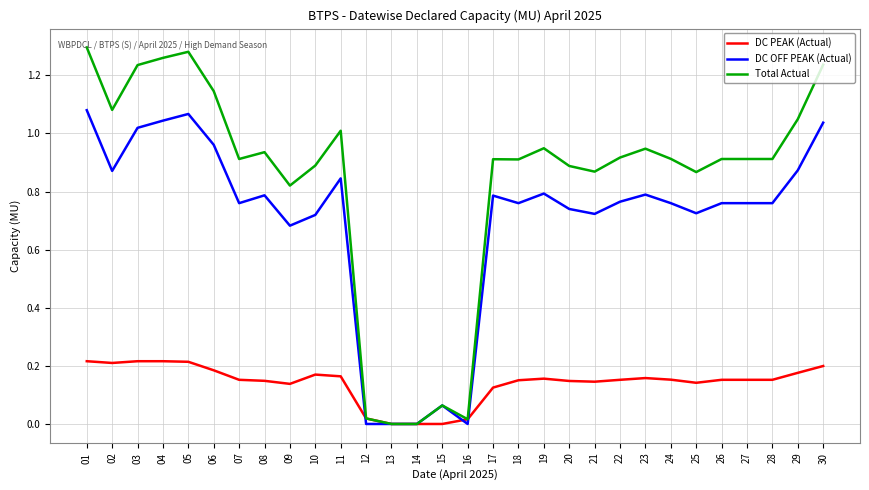

True or false: DC PEAK (Actual) has a value of 0.2 at 26.

True